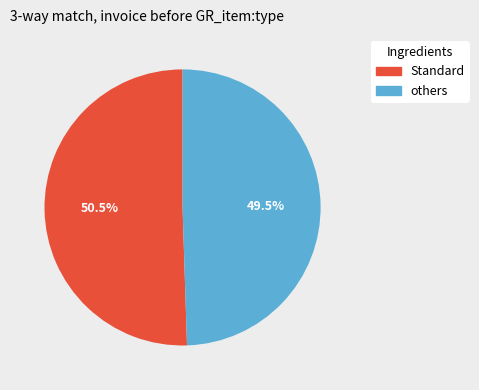

Is there any slice that represents more than half of the pie?

Yes